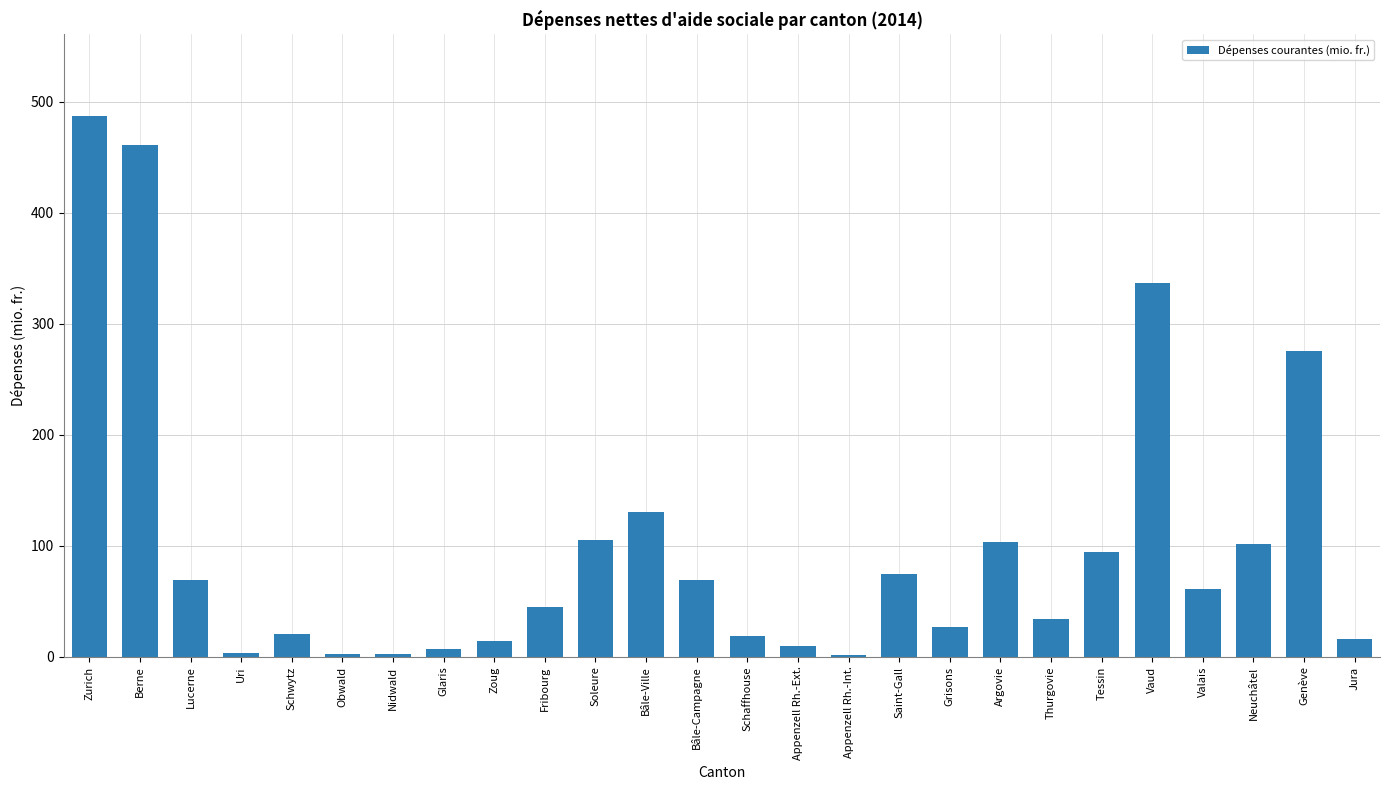

The chart shows a value of 27.9 at Saint-Gall. True or false?

False